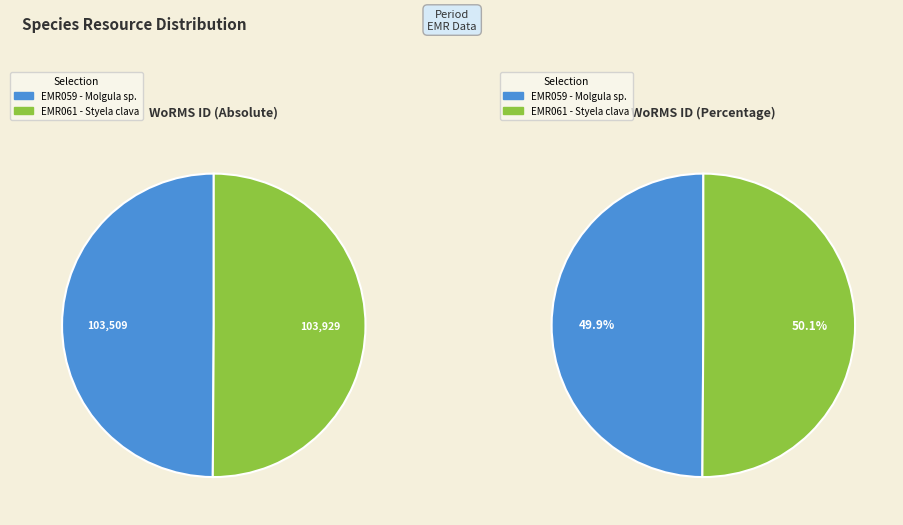

What percentage is NOT represented by Styela clava?

49.9%